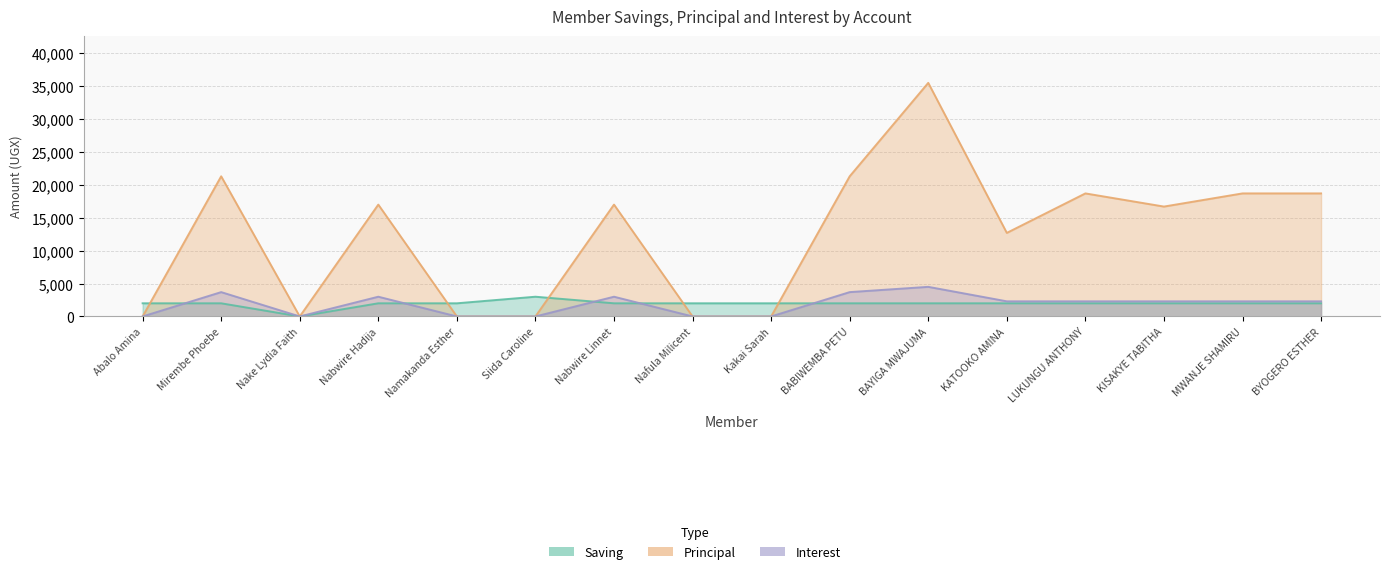

What is the sum of the PRINCIPAL values at KISAKYE TABITHA and Namakanda Esther?

16700